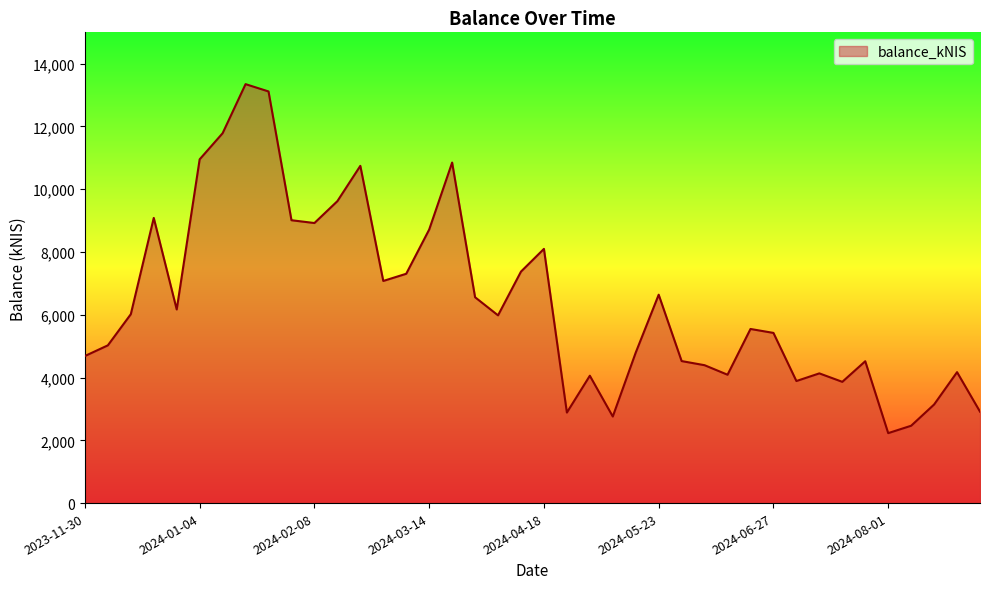

How many series are shown in this chart?

1